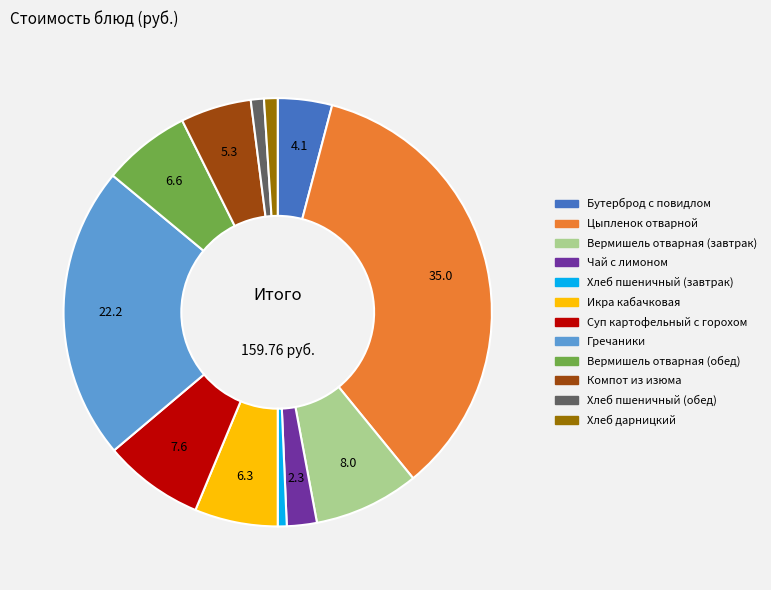

Which has a higher value, Суп картофельный с горохом or Гречаники?

Гречаники